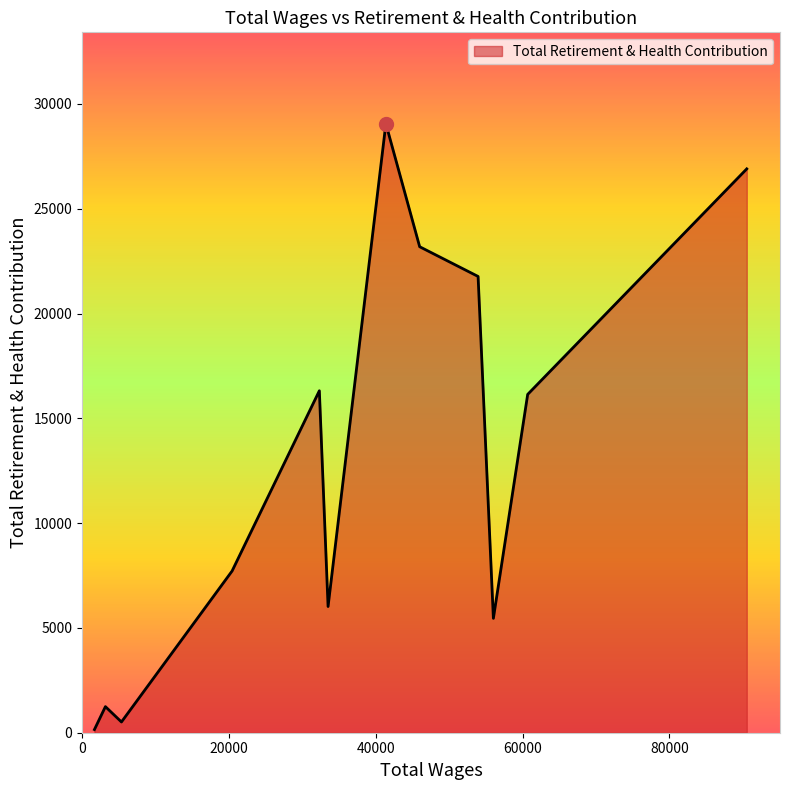

What is the maximum value shown in the chart?

29056